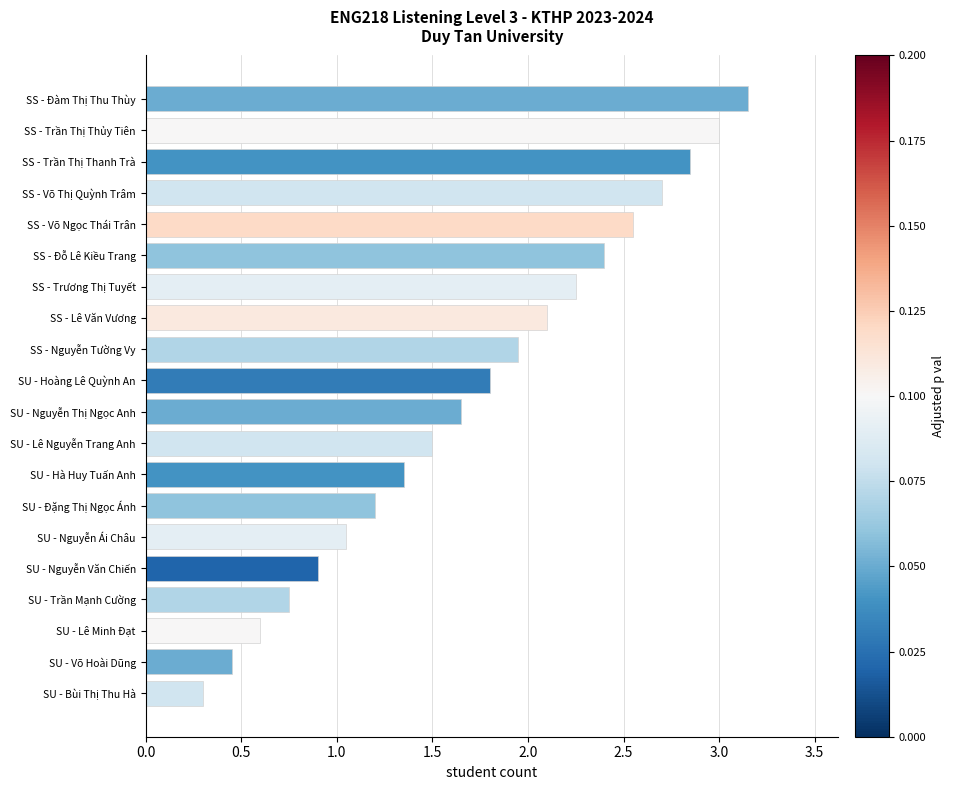

Which category has the lowest value across all series?

SU - Bùi Thị Thu Hà